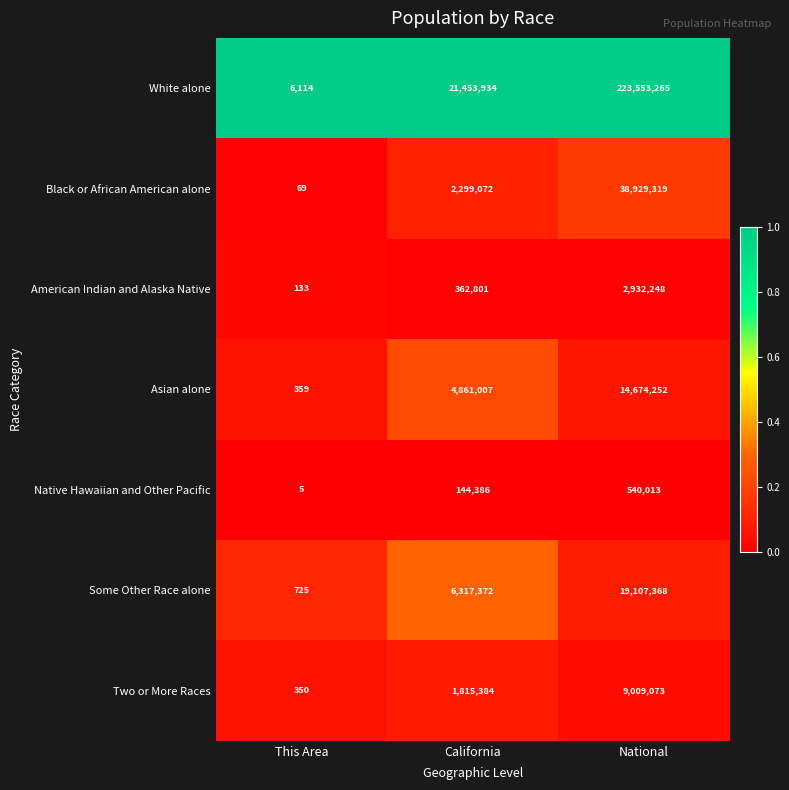

What is the total value across all series at This Area?

7755